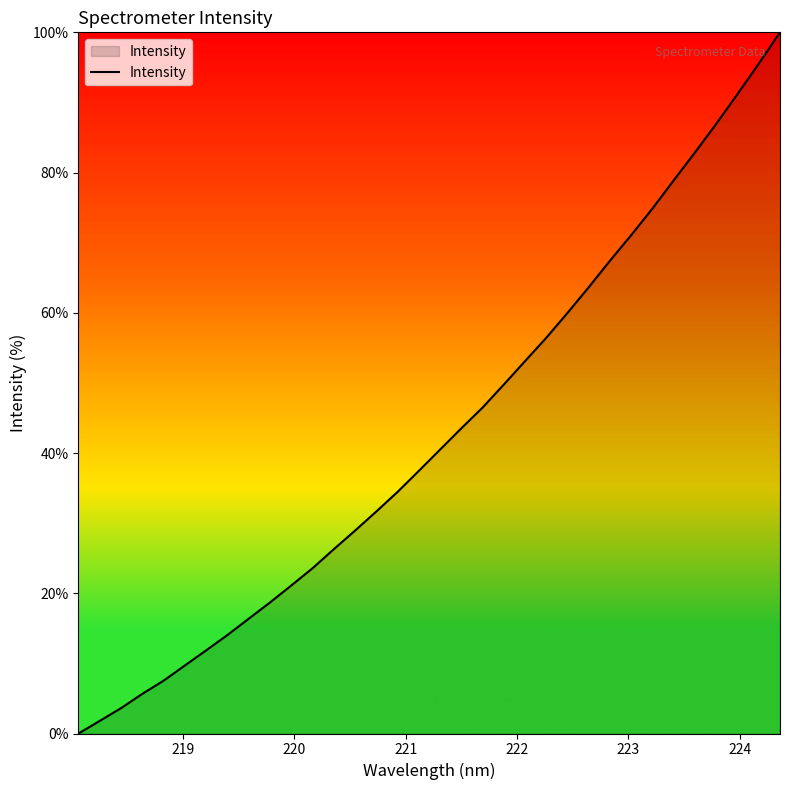

Does the chart display data point markers on the line(s)?

No